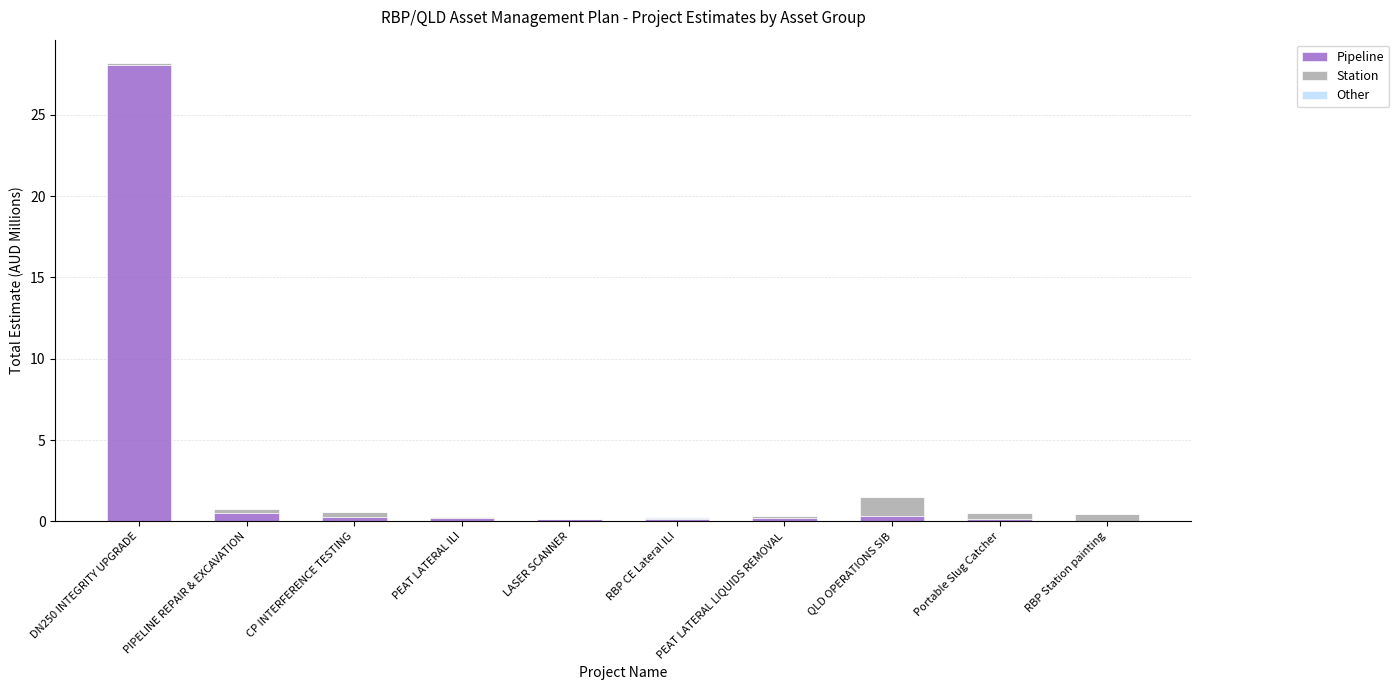

At which category is the sum across all series the highest?

DN250 INTEGRITY UPGRADE